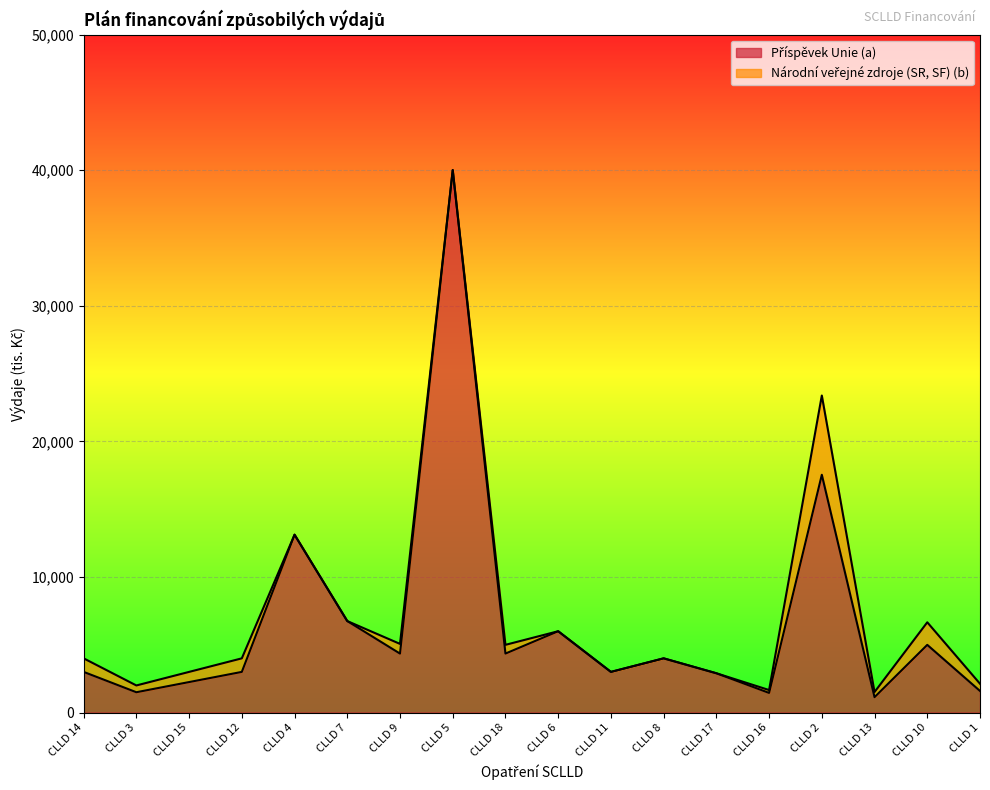

What is the change in value from CLLD 14 to CLLD 5?

+37012.0